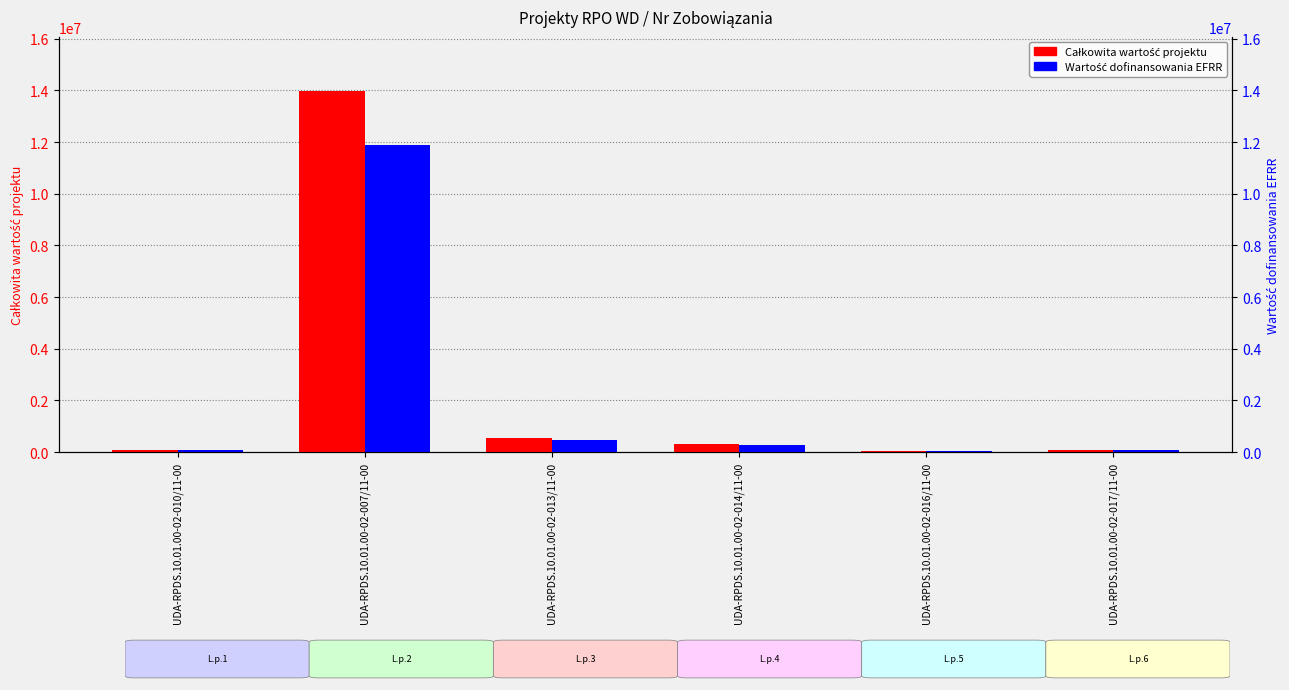

What is the label of the 4th bar from the right?

UDA-RPDS.10.01.00-02-013/11-00